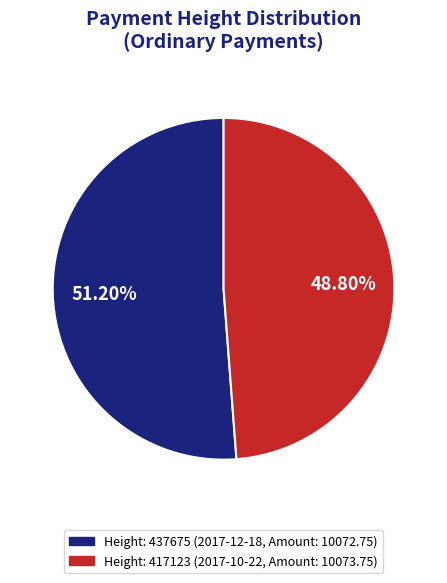

Is the sum of Height: 437675 (2017-12-18, Amount: 10072.75) and Height: 417123 (2017-10-22, Amount: 10073.75) greater than half?

Yes